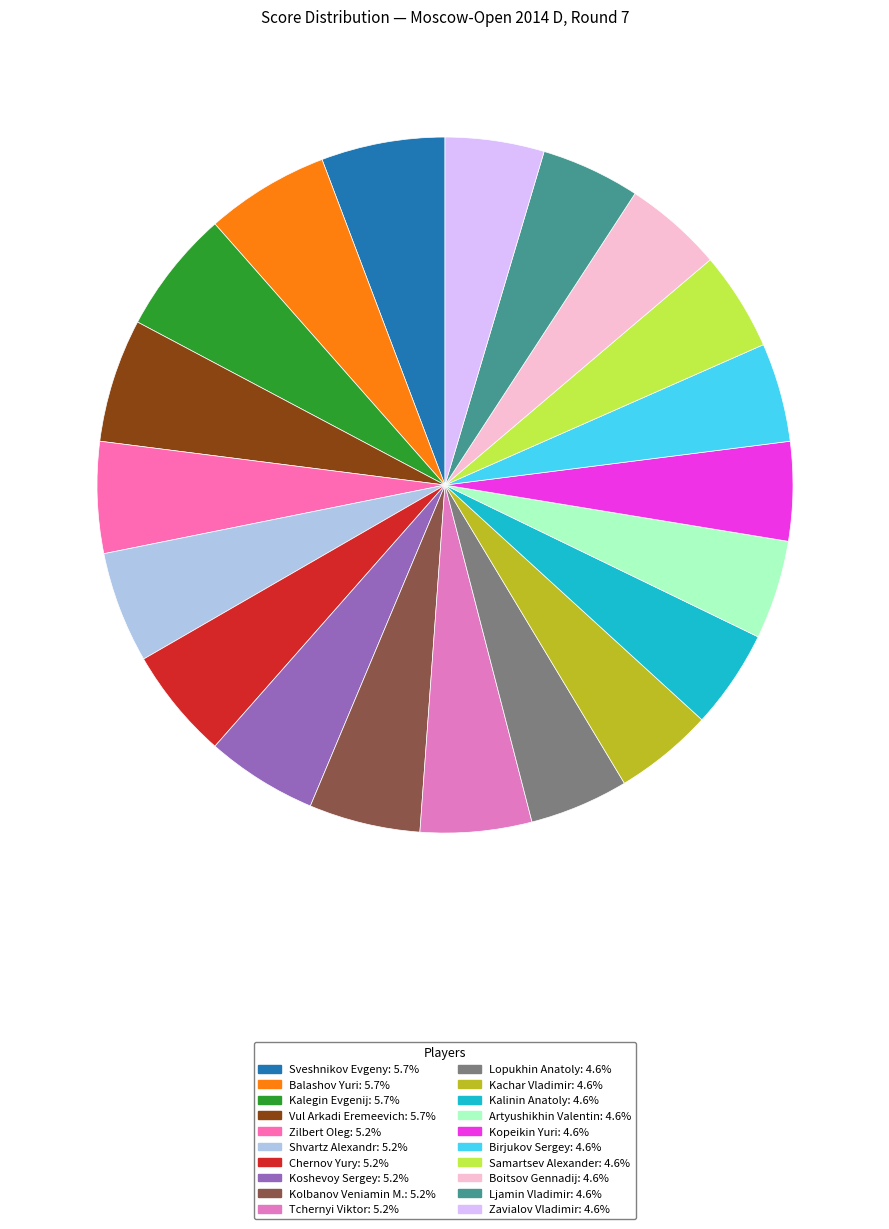

To the nearest percent, what percentage of the pie is Kalinin Anatoly?

5%